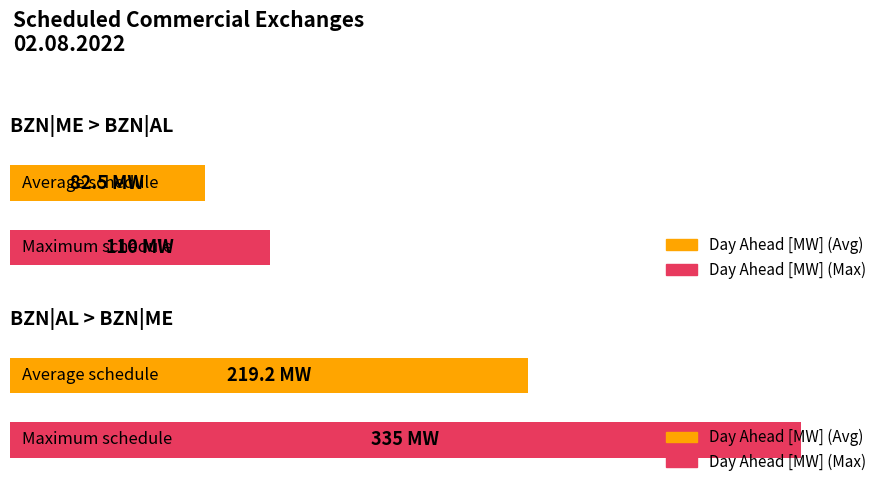

Rank the series by their average value, from highest to lowest.

BZN|AL > BZN|ME Day Ahead [MW], BZN|ME > BZN|AL Day Ahead [MW]